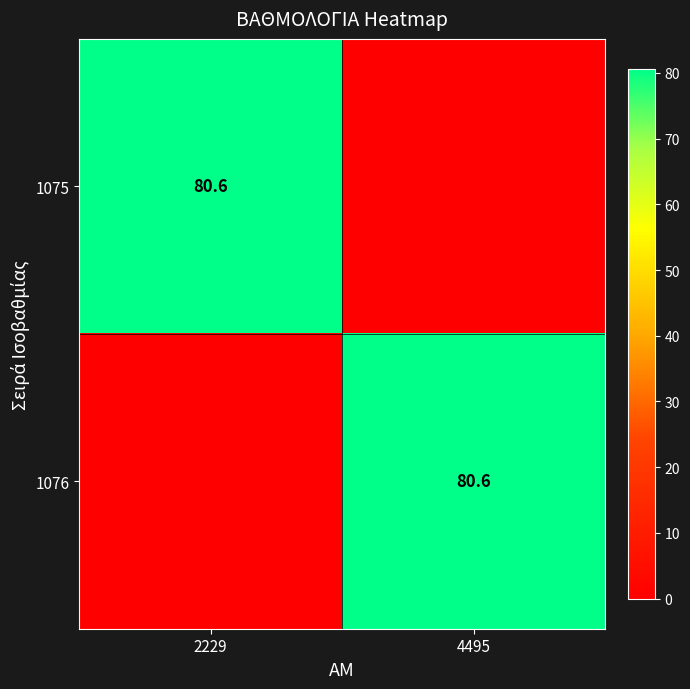

Is it true that 1076 equals 139.4 at 4495?

False